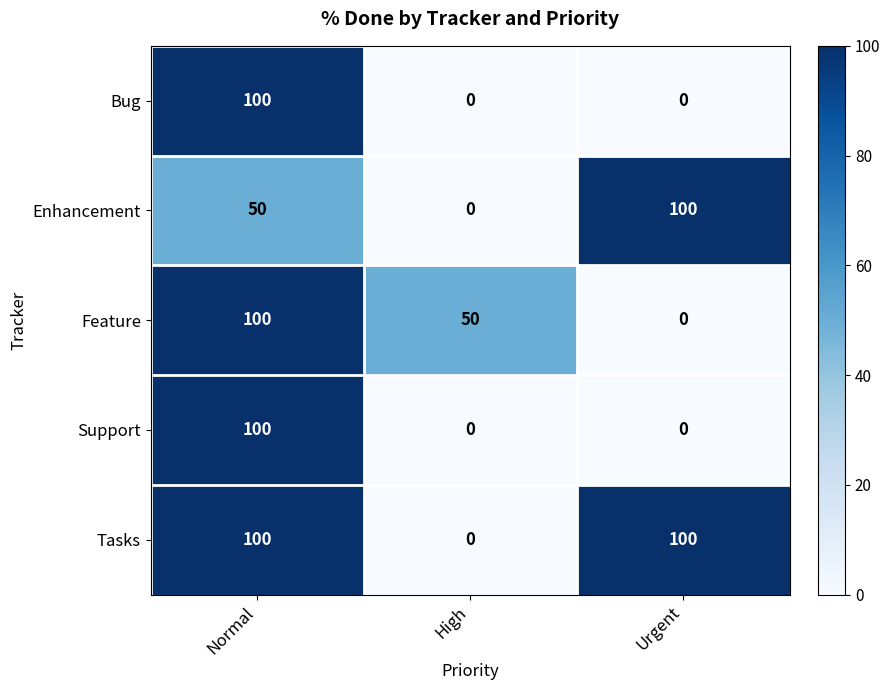

The Support series shows -61 at High. True or false?

False